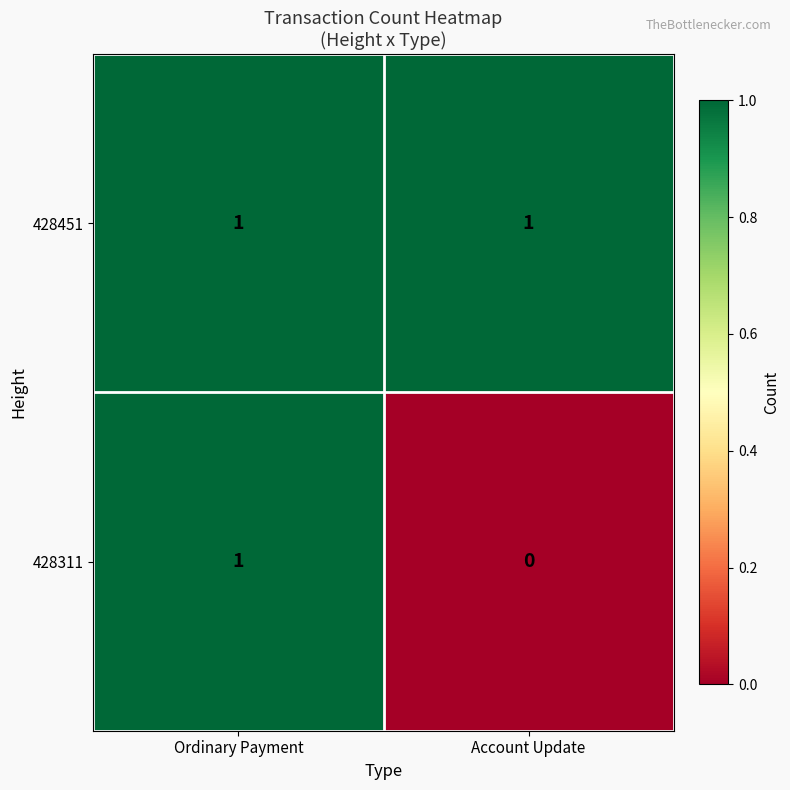

Reading right to left, what are all the values shown in this chart?

428451: 1	1
428311: 0	1